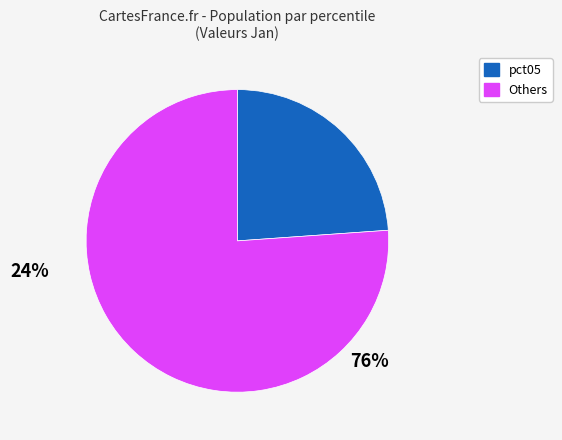

Does any single category account for the majority?

Yes